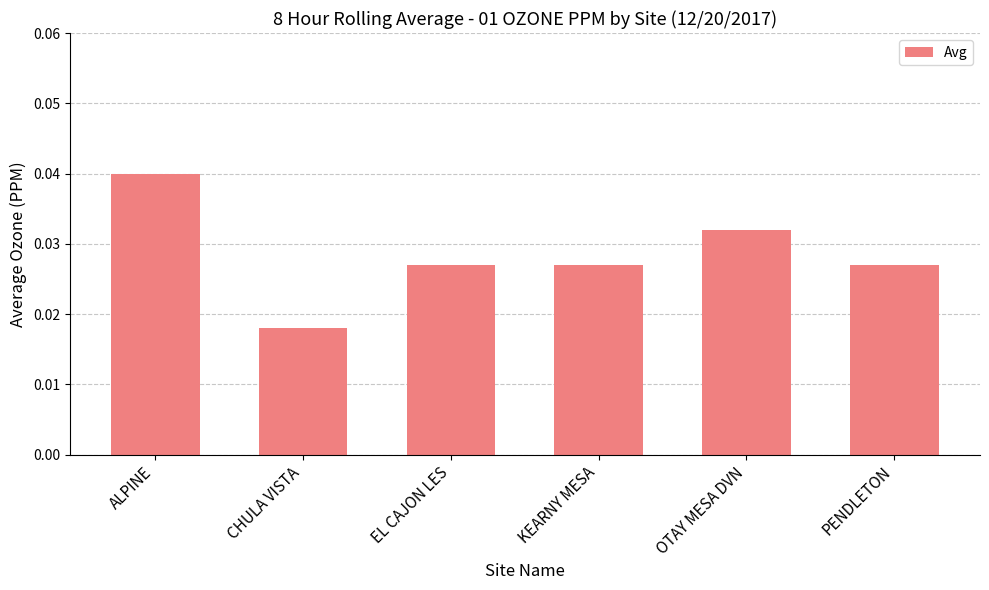

What is the label of the 1st bar from the left?

ALPINE